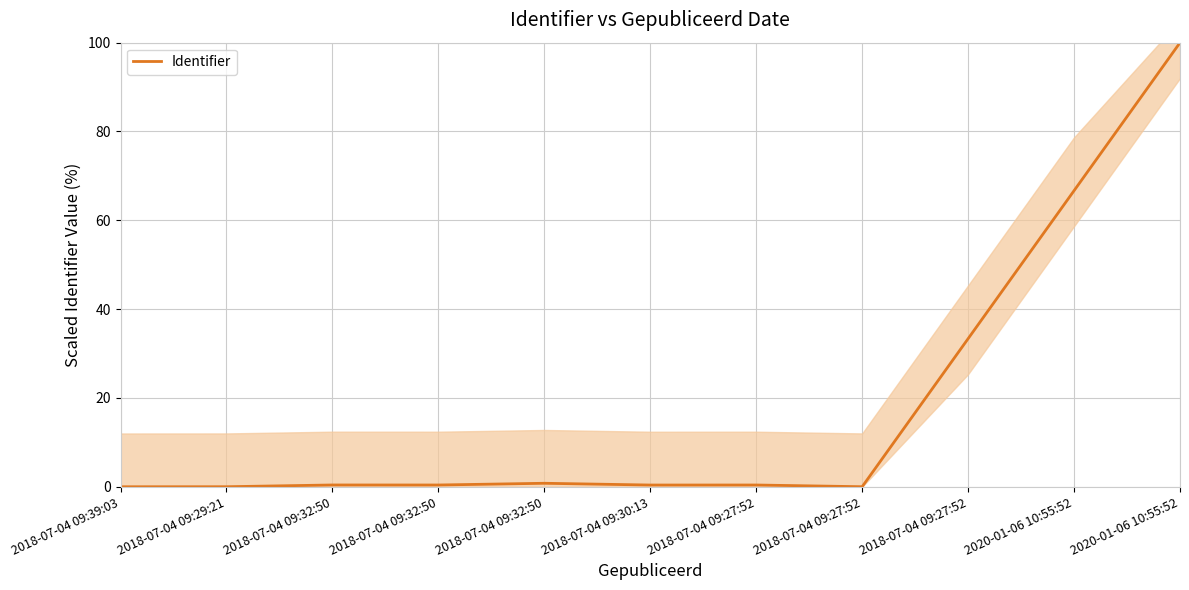

Where is the data nearest to the value 50?

2018-07-04 09:27:52